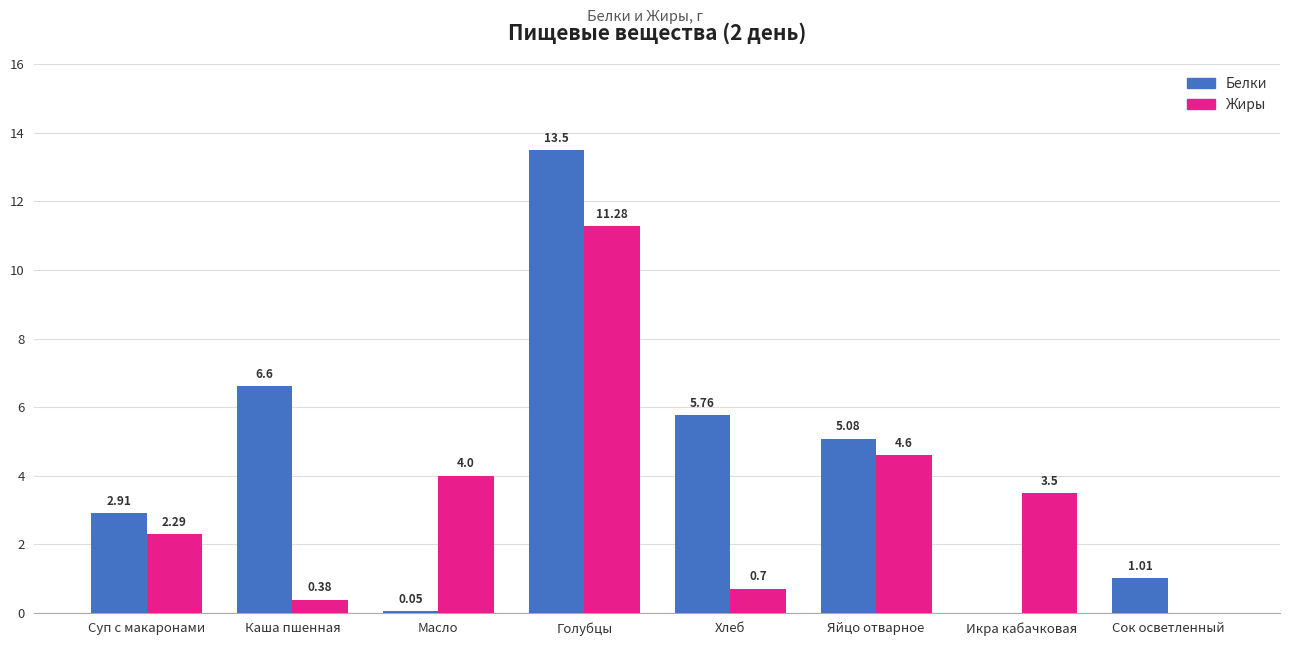

What is the sum of all Жиры values?

26.8